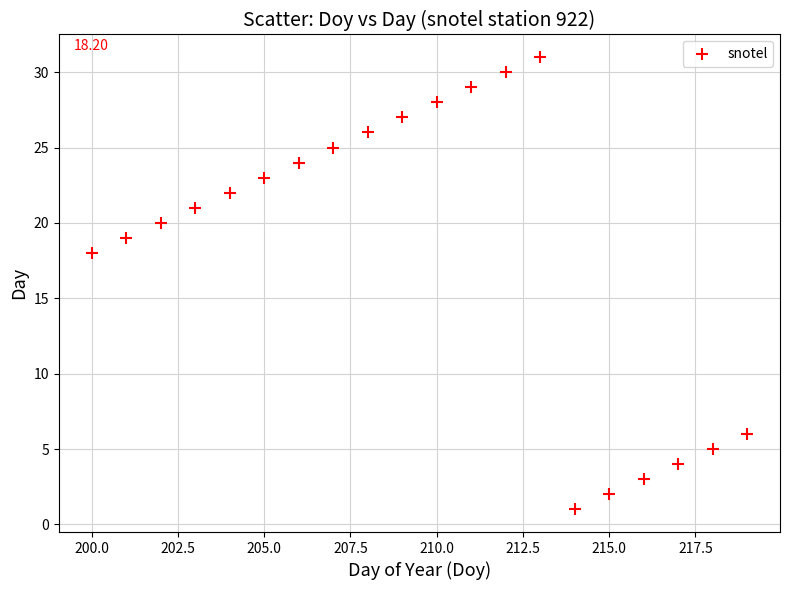

What is the range of X values (max minus min)?

19